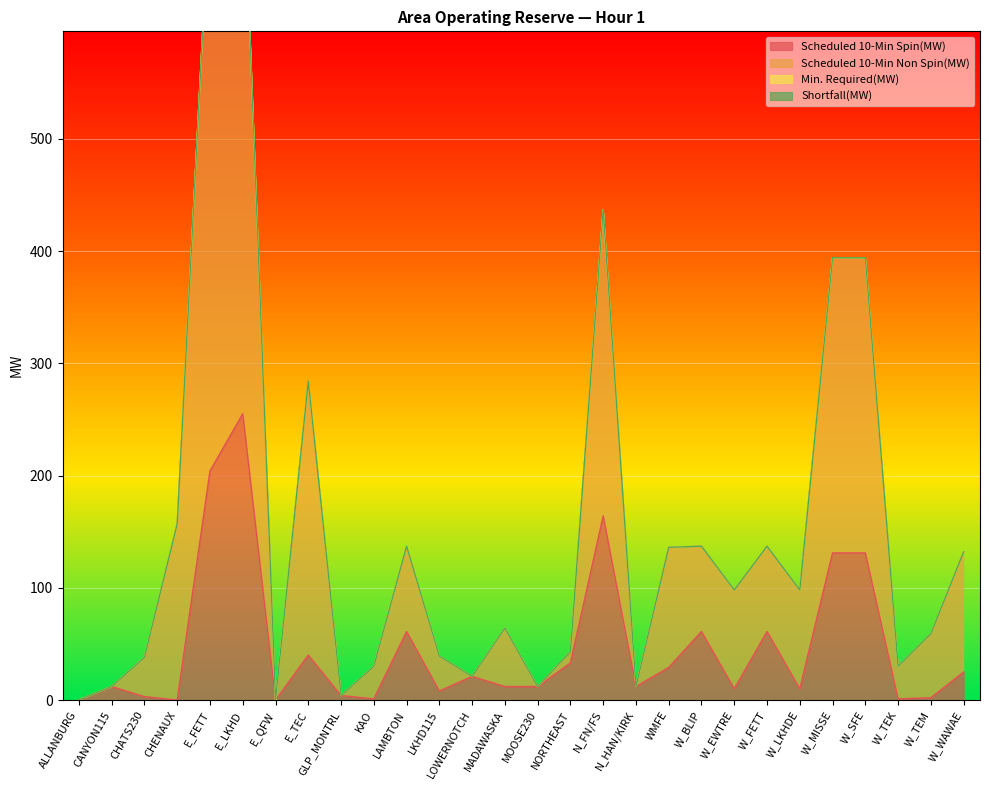

The value of Scheduled 10-Min Spin(MW) at E_TEC is 57. True or false?

False